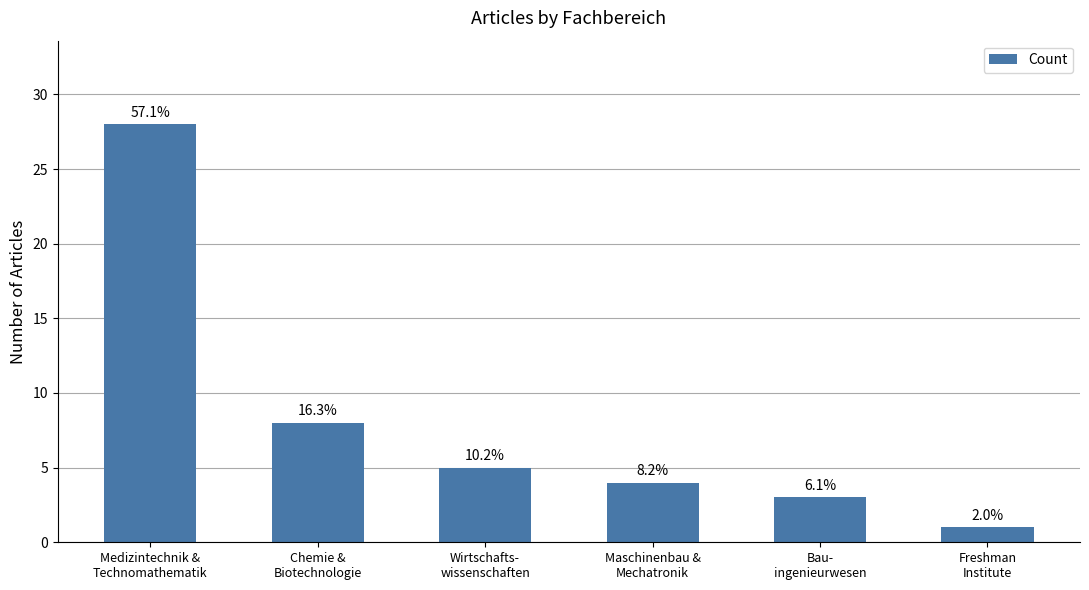

What position from the left is Chemie &
Biotechnologie?

2